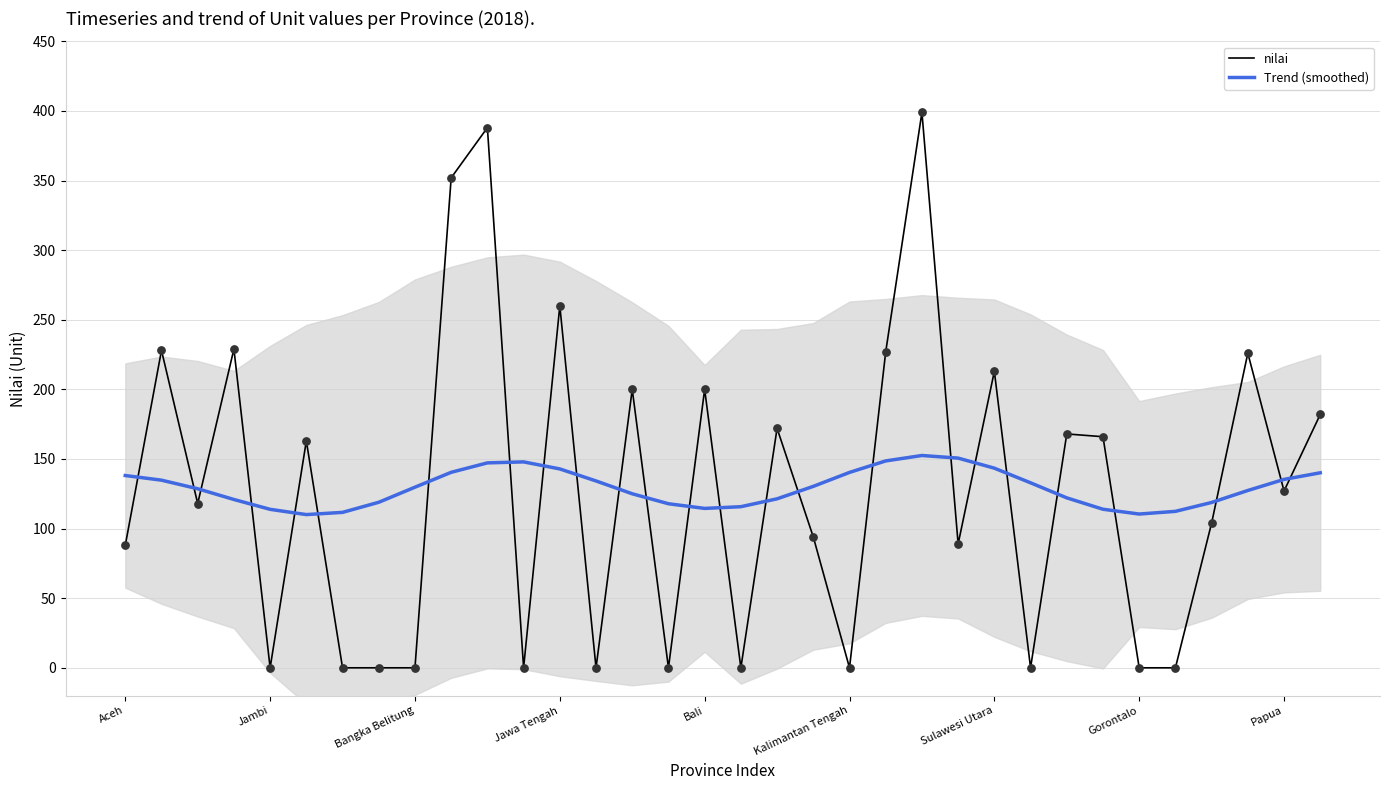

What are all the series names shown in the legend?

nilai, Trend (smoothed)